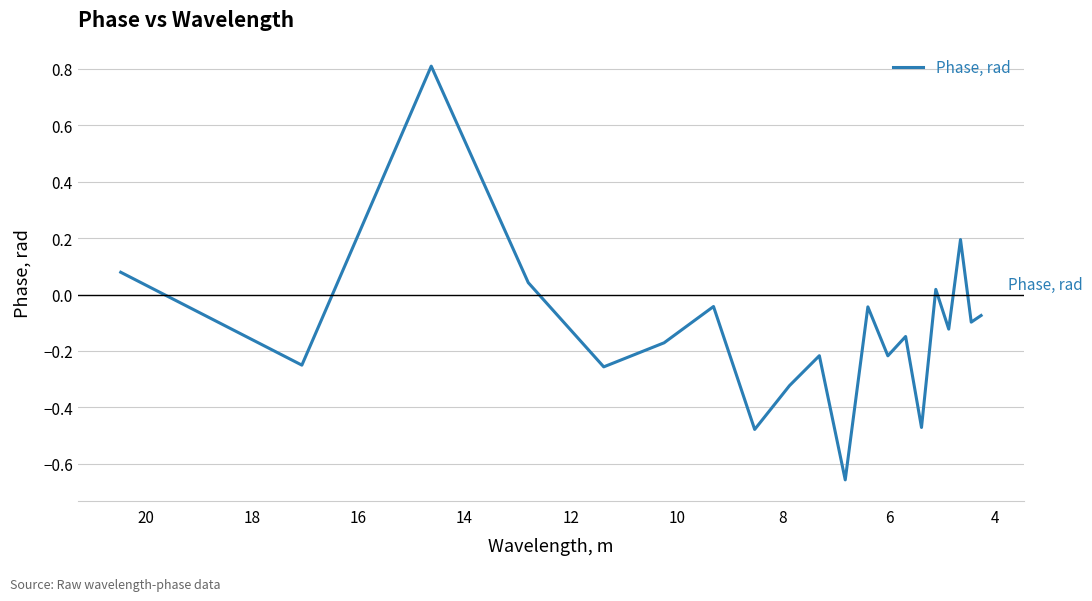

Reading right to left, extract all data points from this chart.

-0.1	-0.1	0.2	-0.1	0.0	-0.5	-0.1	-0.2	-0.0	-0.7	-0.2	-0.3	-0.5	-0.0	-0.2	-0.3	0.0	0.8	-0.3	0.1